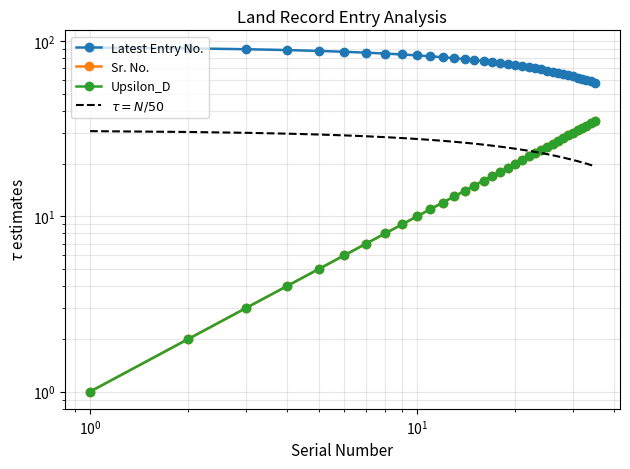

What is the maximum value shown in the chart?

92.0